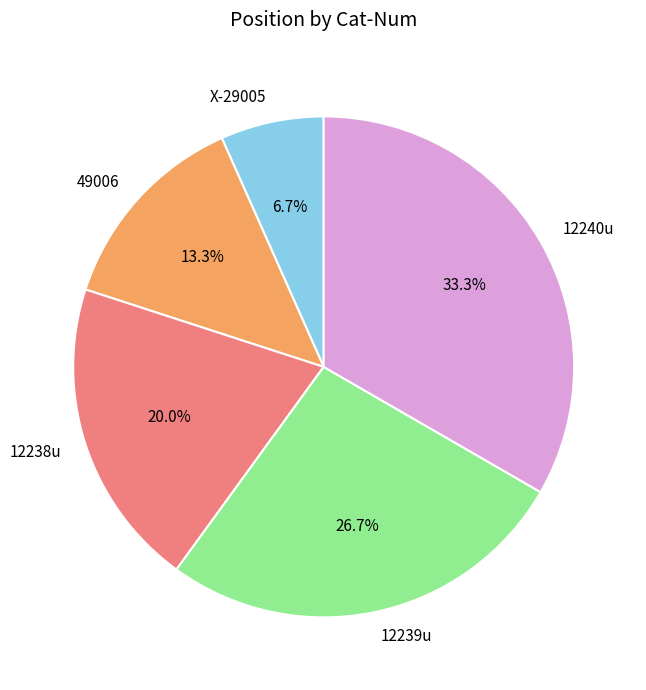

Rank the categories by value from highest to lowest.

12240u, 12239u, 12238u, 49006, X-29005